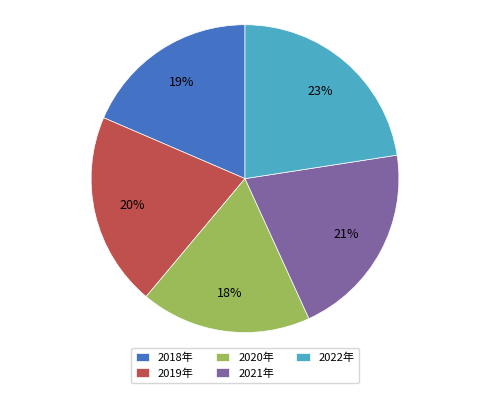

Between 2021年 and 2018年, which is larger?

2021年